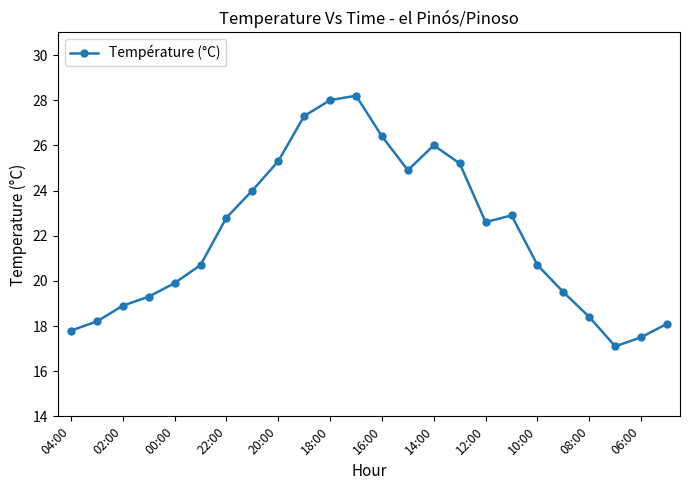

What is the sum of all values?

529.7